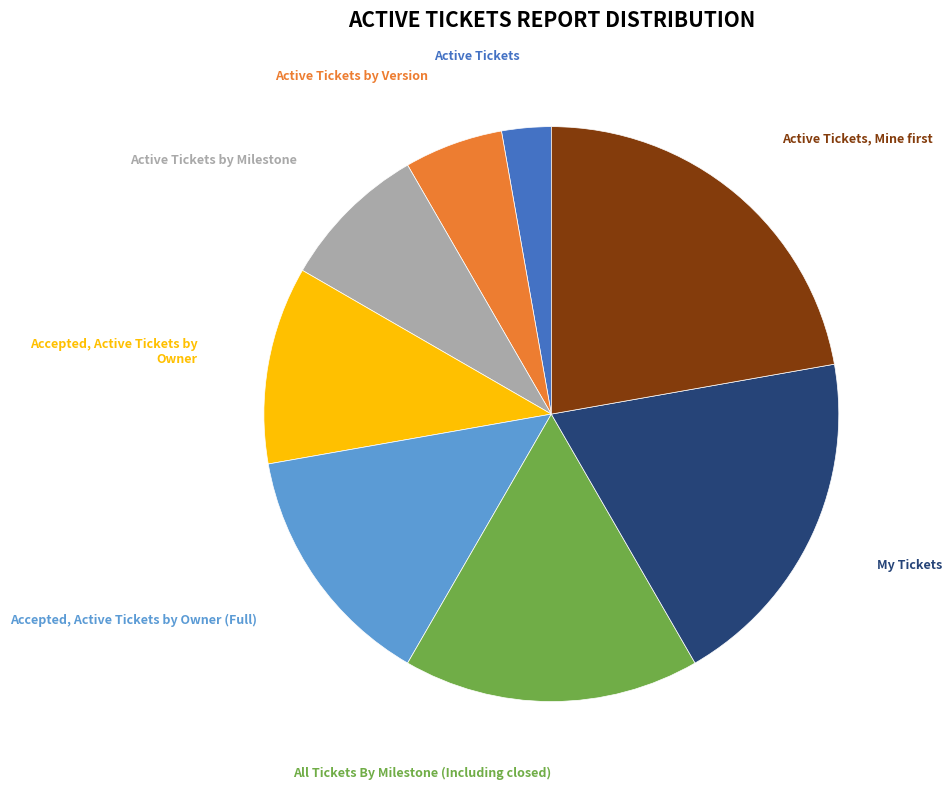

Does any single category account for the majority?

No